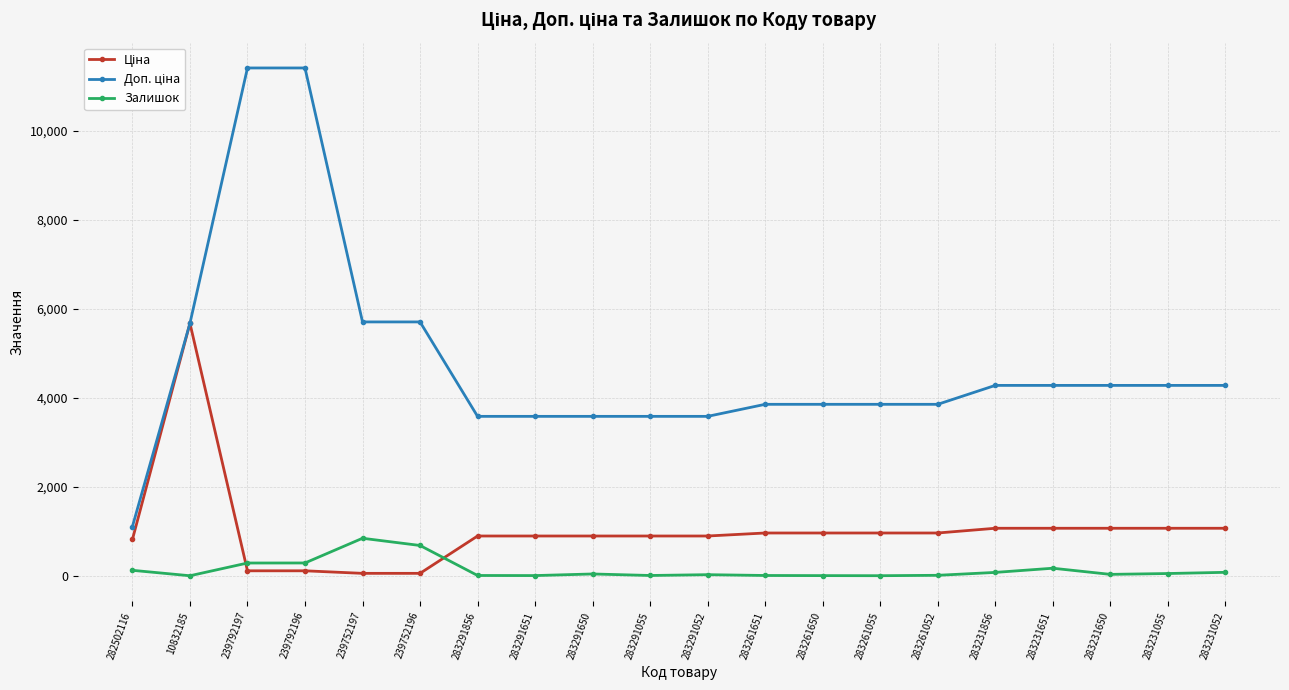

What is the maximum value shown in the chart?

11410.0